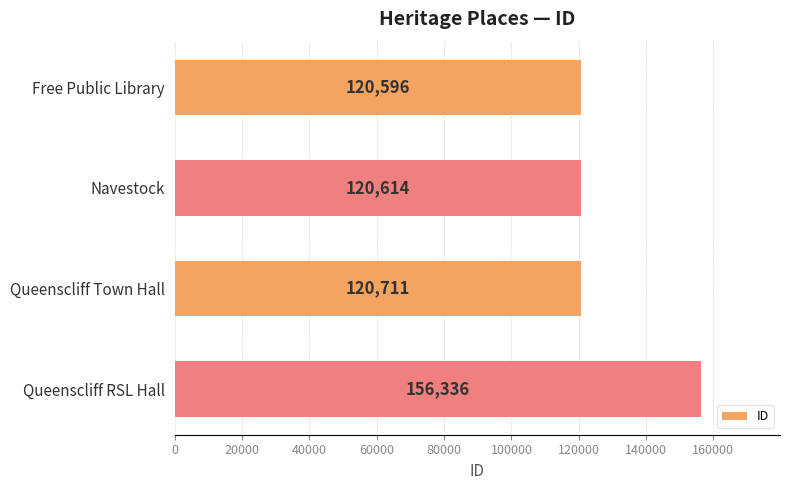

Rank the categories by value from highest to lowest.

Queenscliff RSL Hall, Queenscliff Town Hall, Navestock, Free Public Library